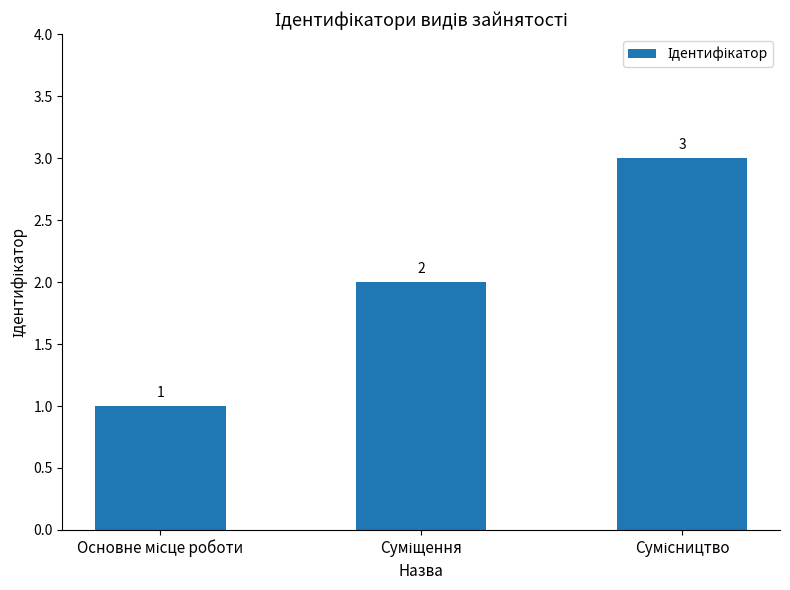

What is the value of the 2nd bar from the left?

2